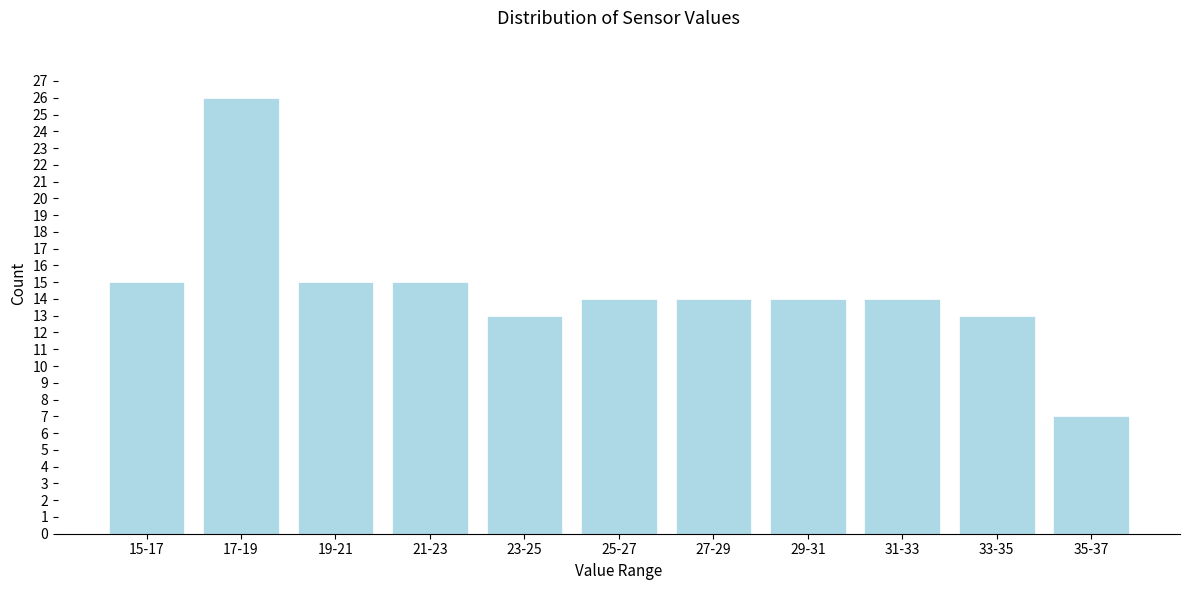

Reading left to right, list all the values displayed in this chart.

15	26	15	15	13	14	14	14	14	13	7